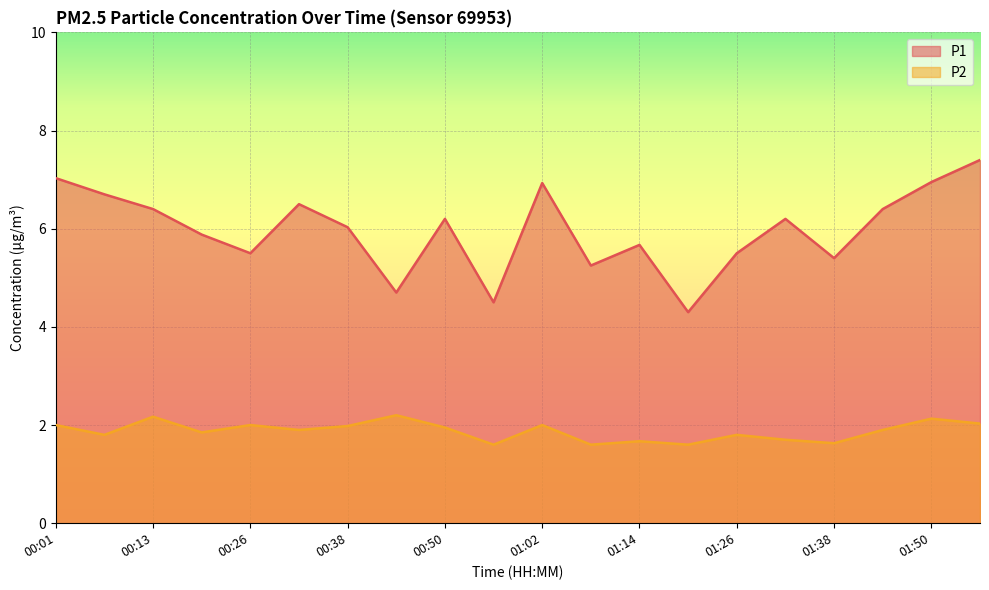

Reading left to right, transcribe all the data shown in this chart.

P1: 00:01=7.0	00:07=6.7	00:13=6.4	00:20=5.9	00:26=5.5	00:32=6.5	00:38=6.0	00:44=4.7	00:50=6.2	00:56=4.5	01:02=6.9	01:08=5.2	01:14=5.7	01:20=4.3	01:26=5.5	01:32=6.2	01:38=5.4	01:44=6.4	01:50=7.0	01:56=7.4
P2: 00:01=2.0	00:07=1.8	00:13=2.2	00:20=1.9	00:26=2.0	00:32=1.9	00:38=2.0	00:44=2.2	00:50=1.9	00:56=1.6	01:02=2.0	01:08=1.6	01:14=1.7	01:20=1.6	01:26=1.8	01:32=1.7	01:38=1.6	01:44=1.9	01:50=2.1	01:56=2.0